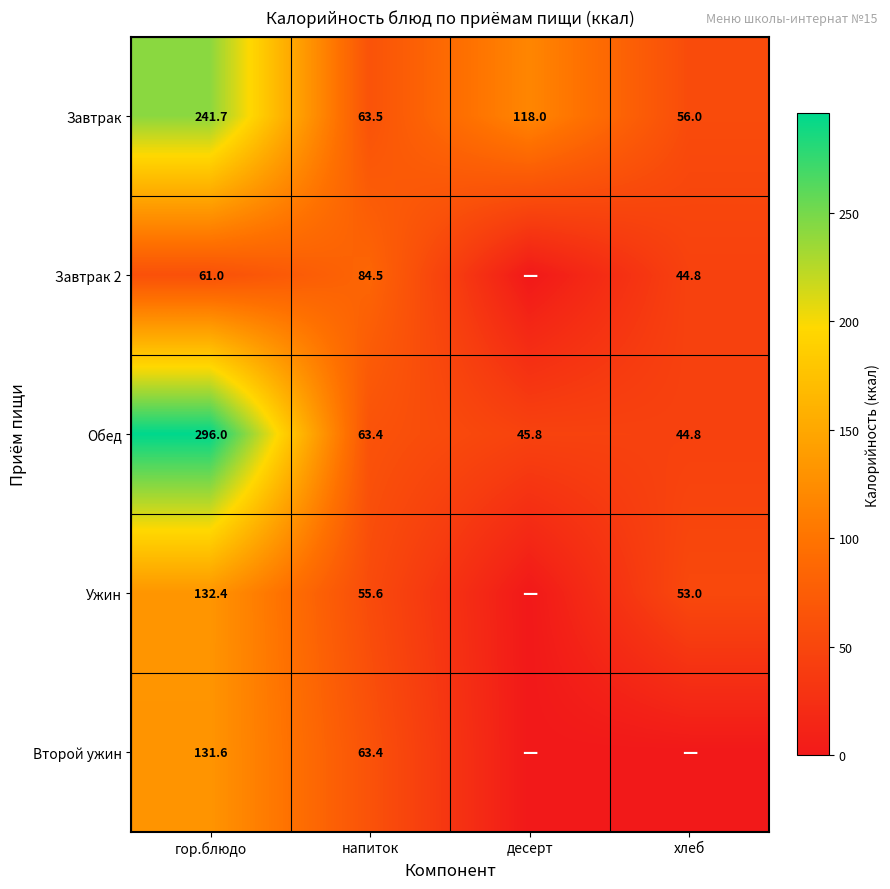

Between гор.блюдо and напиток, which series saw the biggest shift?

Обед